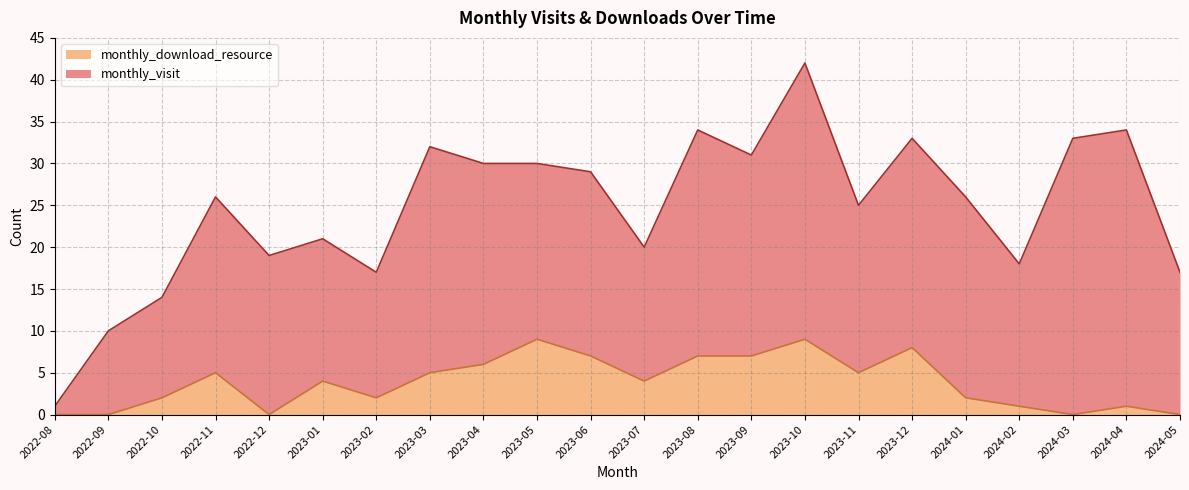

What is the label of the 19th point from the right?

2022-11